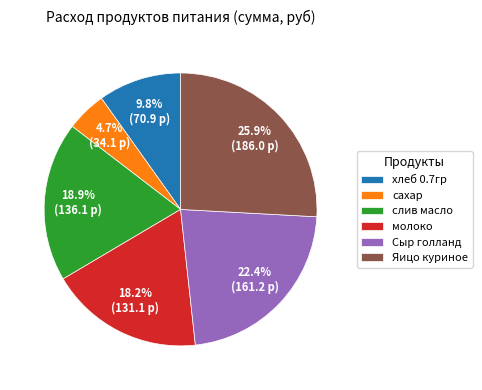

Does Сыр голланд represent more than half of the total?

No